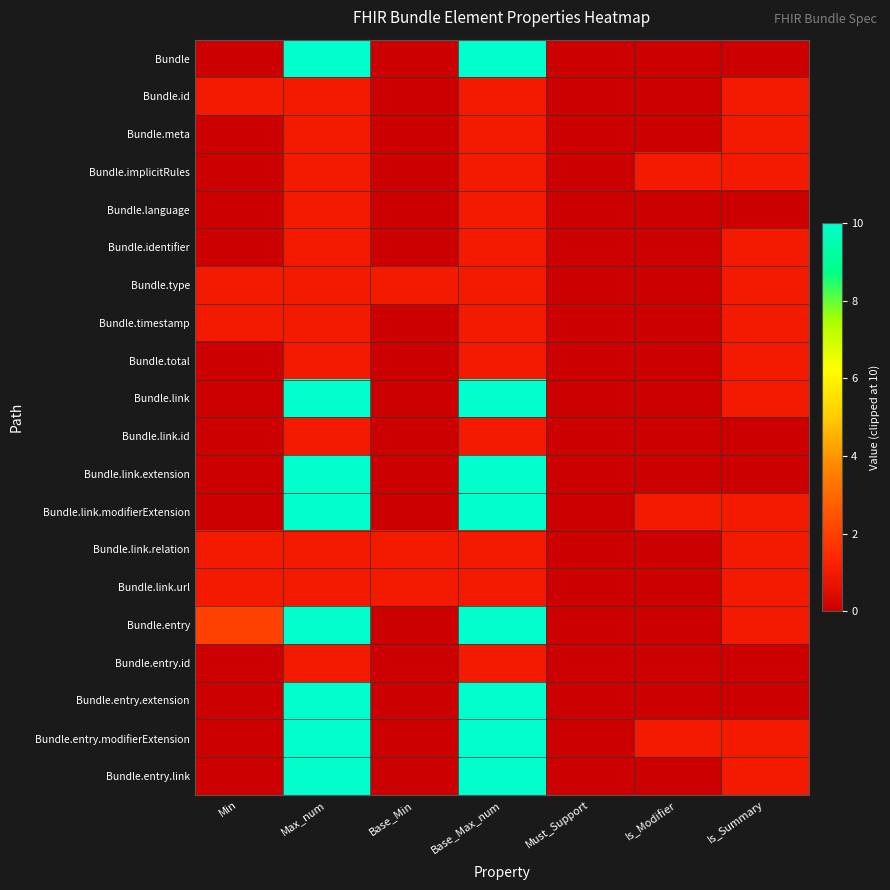

What is the spread (max minus min) of values at Base_Min?

1